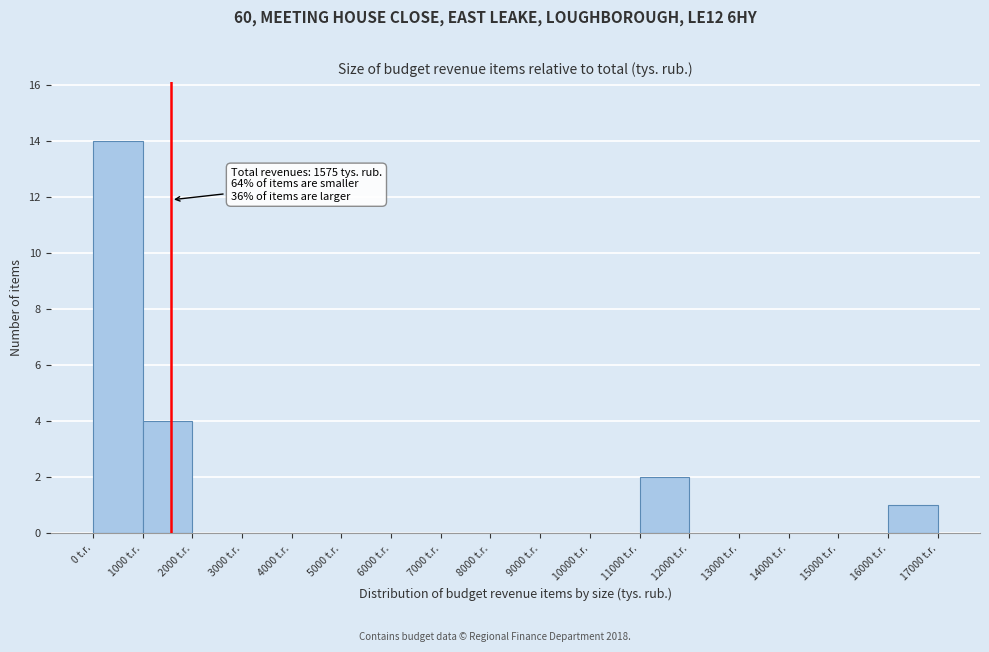

Over which range of the x-axis is the bar tallest?

0 to 1000